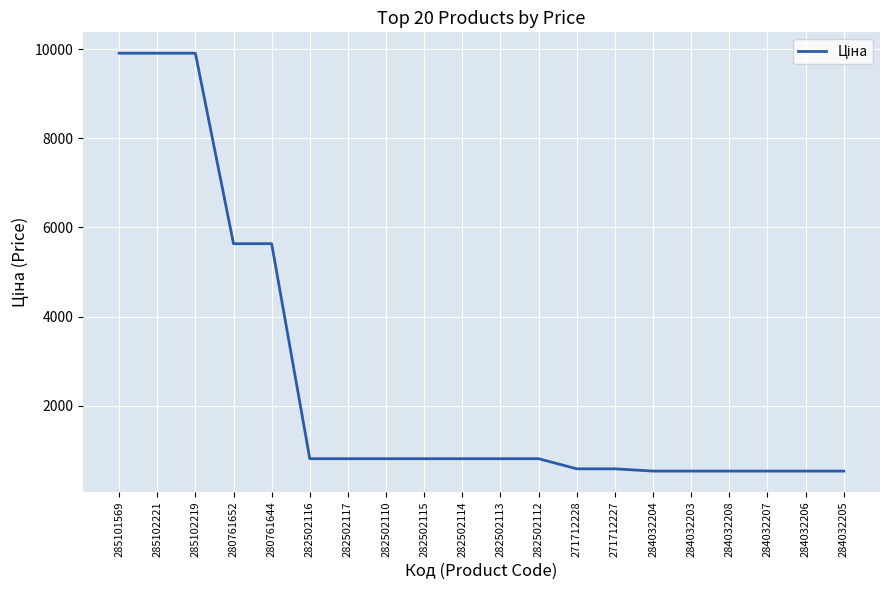

What is the average value?

2553.7